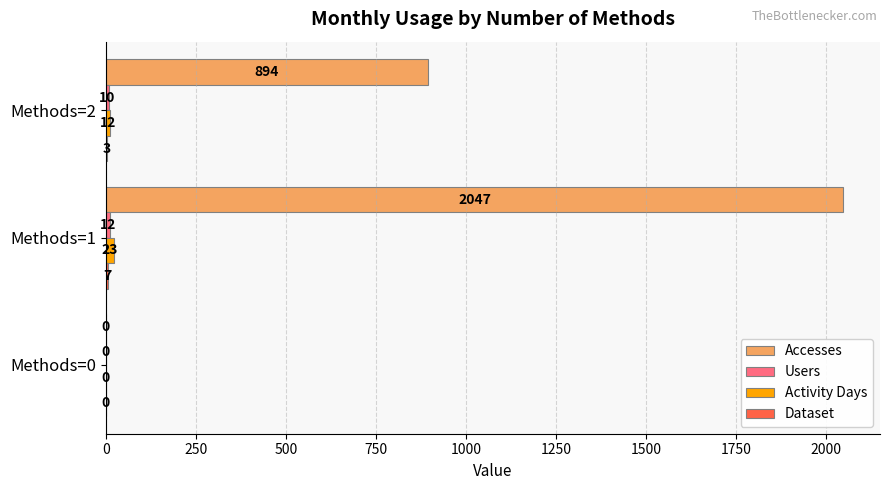

What is the average value of the Activity Days series?

12